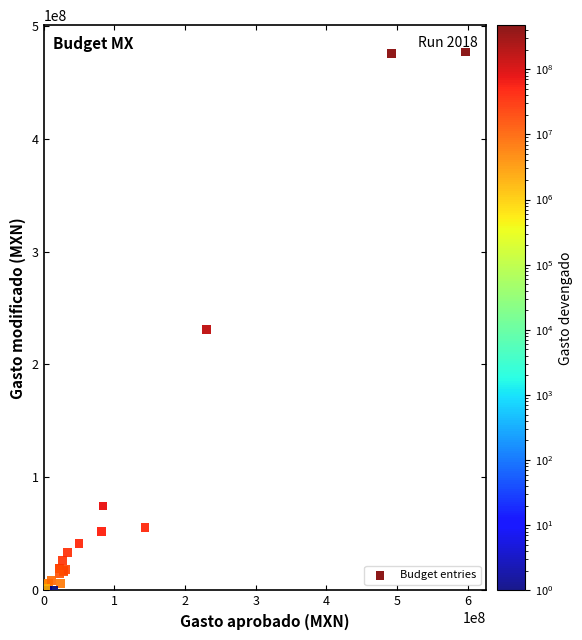

What Y value in the scatter plot is closest to 238312429?

231202015.8